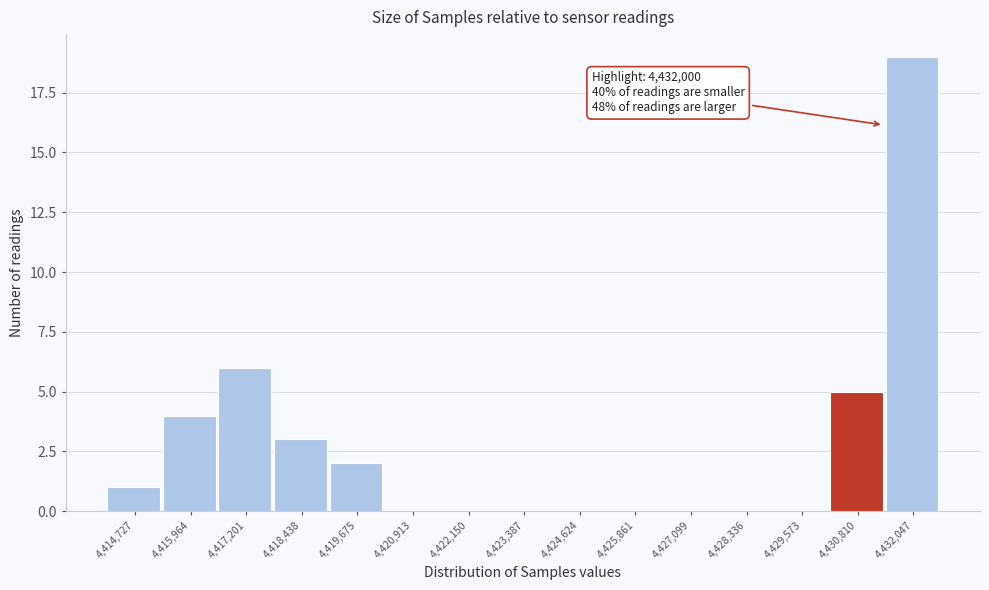

Reading left to right, transcribe all the data shown in this chart.

4,414,727=1	4,415,964=4	4,417,201=6	4,418,438=3	4,419,675=2	4,420,913=0	4,422,150=0	4,423,387=0	4,424,624=0	4,425,861=0	4,427,099=0	4,428,336=0	4,429,573=0	4,430,810=5	4,432,047=19